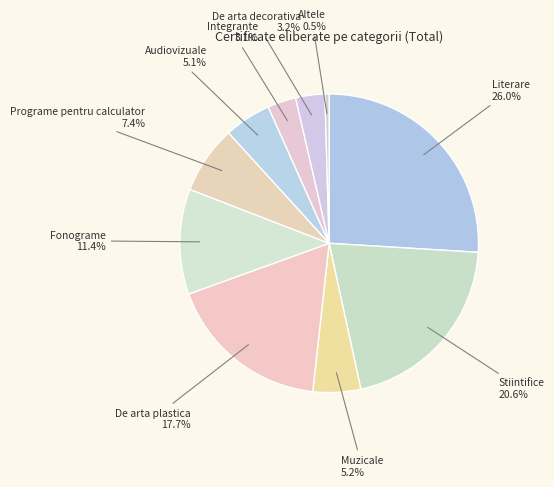

Is there a majority slice in this chart?

No